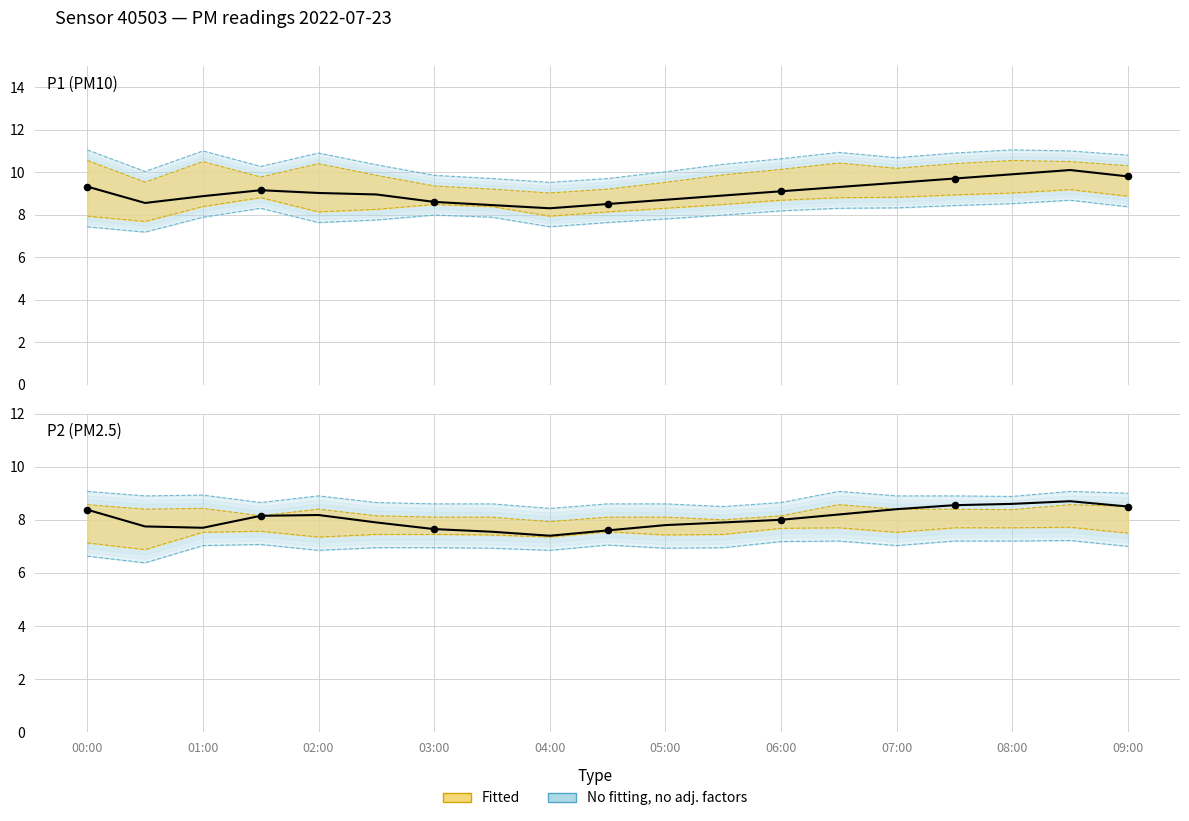

Which series contains the lowest Y value?

P2 (PM2.5)